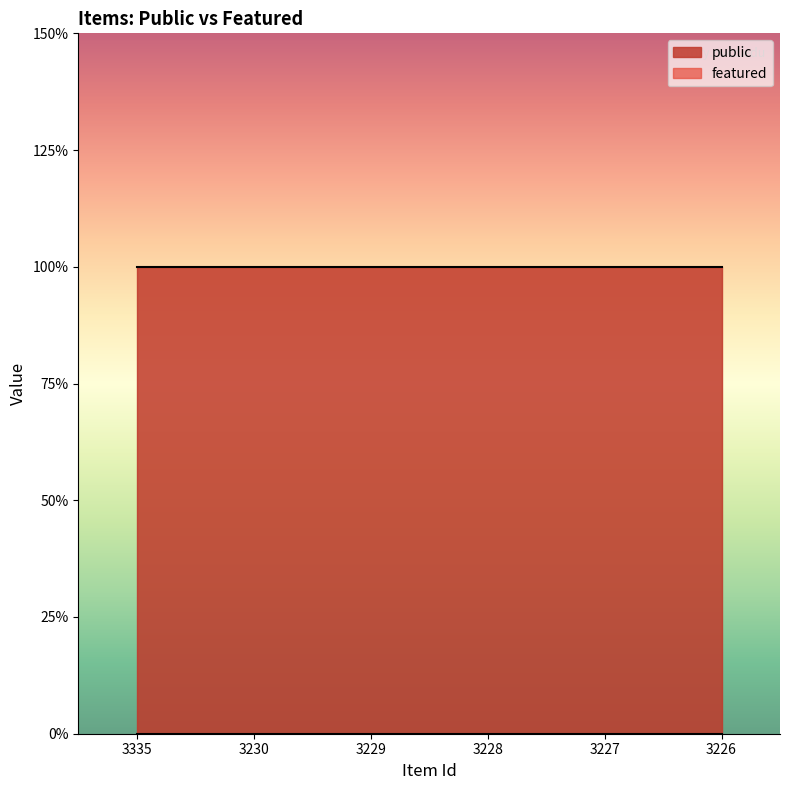

Is it true that public equals 2 at 3226?

False